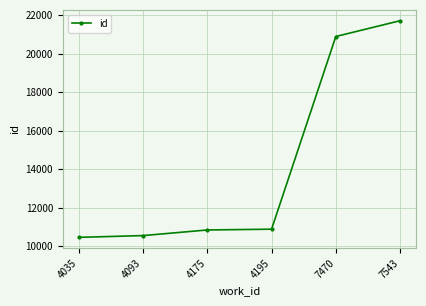

How many categories are shown in the chart?

6